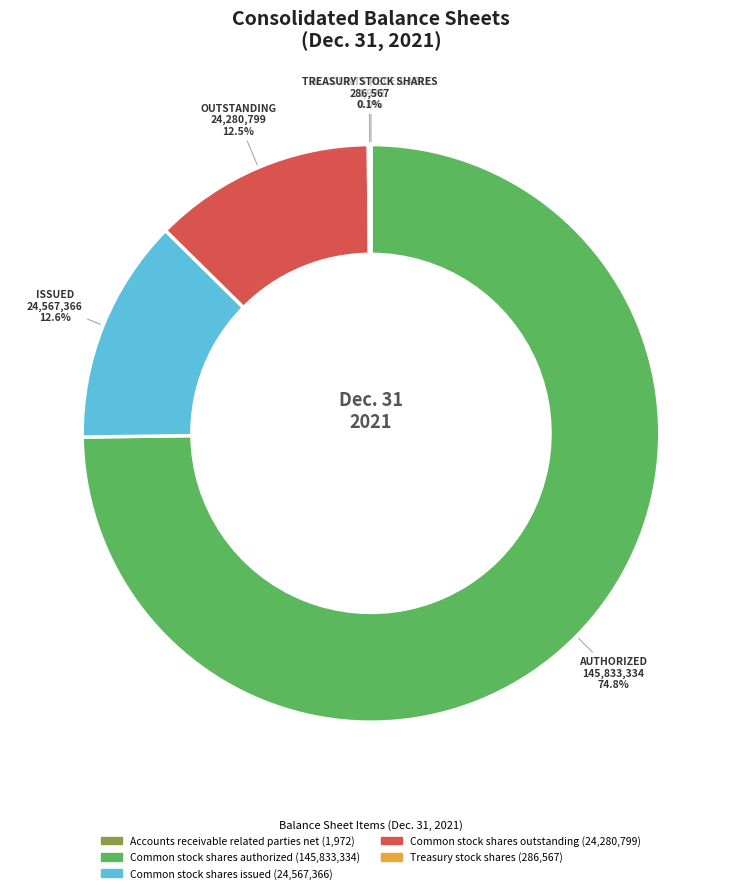

Is it true that Common stock shares authorized is 80% of the pie?

False